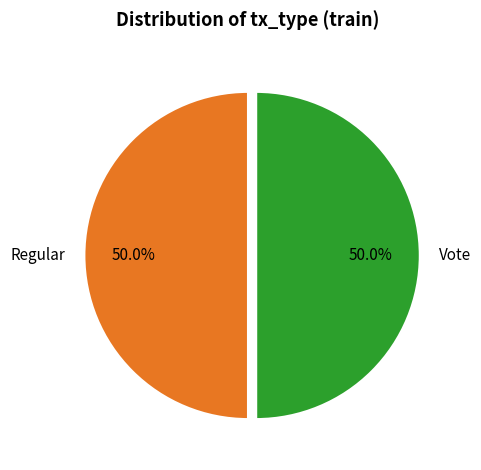

To the nearest percent, what is the difference between the largest and smallest slice percentages?

0%